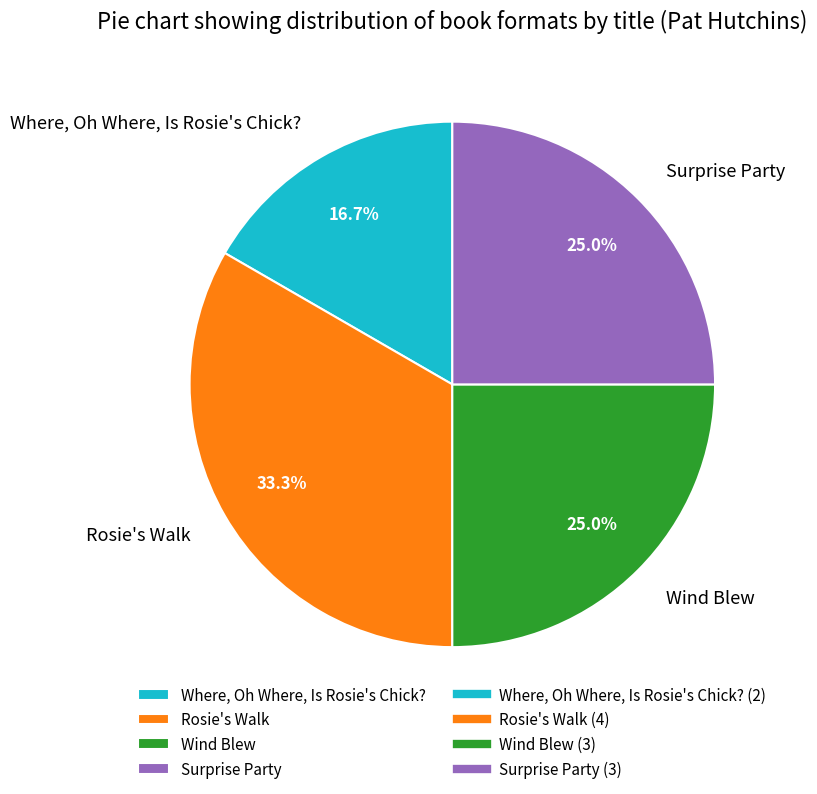

What percentage do Where, Oh Where, Is Rosie's Chick? and Wind Blew together represent?

41.7%